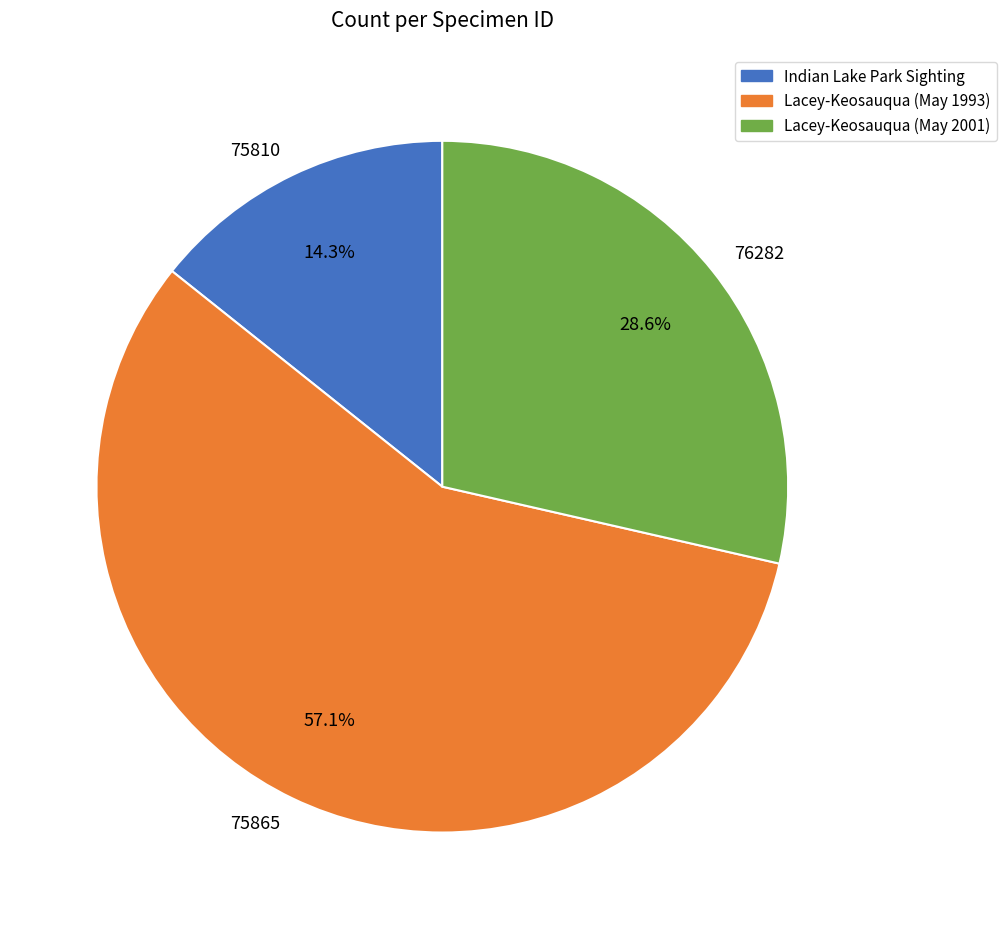

Which category has the biggest portion of the pie?

75865